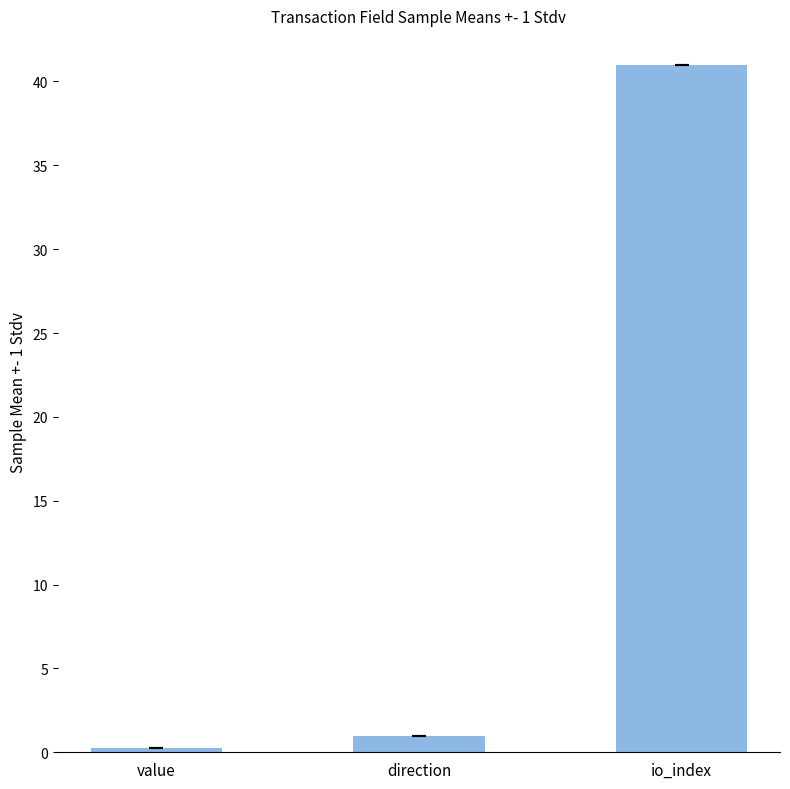

What is the change in value from direction to io_index?

+40.0